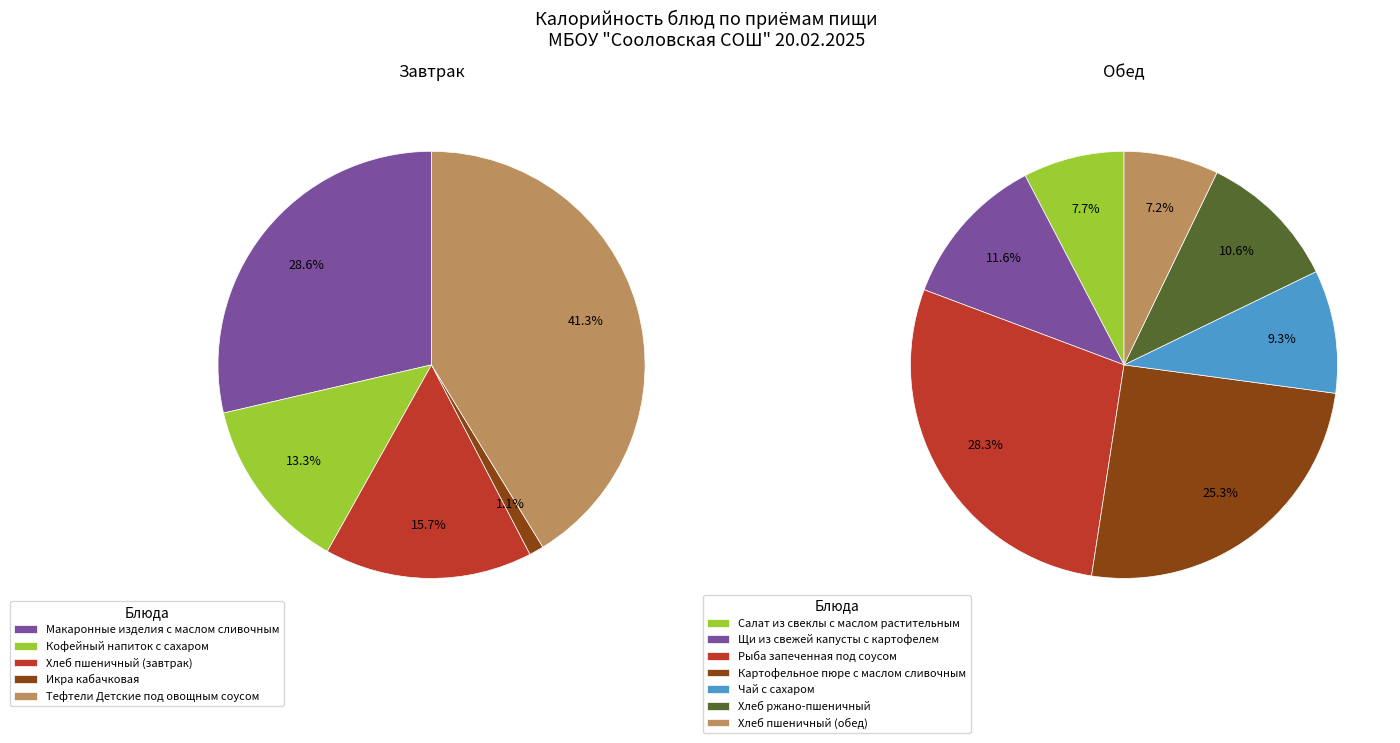

Combined, do Хлеб пшеничный (обед) and Рыба запеченная под соусом account for over 50%?

No